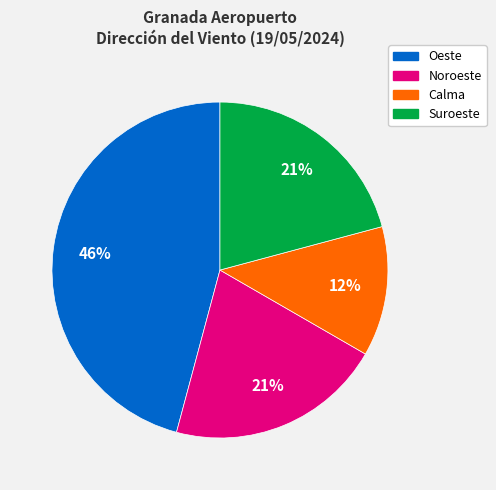

Is there a majority slice in this chart?

No